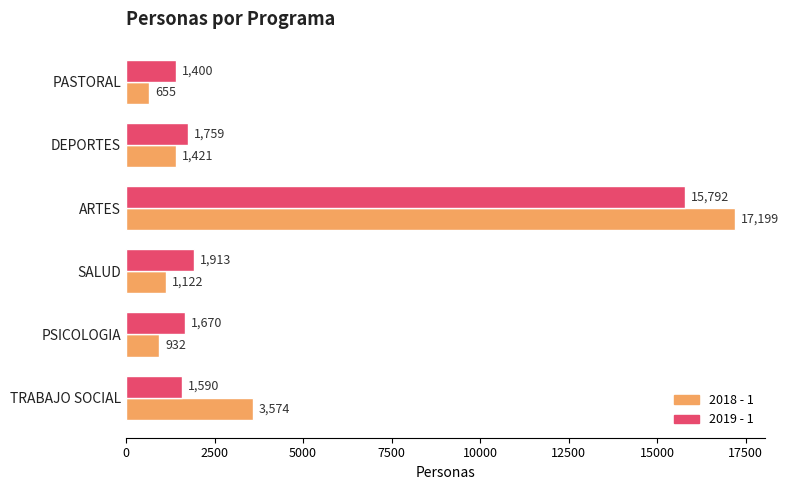

Which category has the lowest value across all series?

PASTORAL